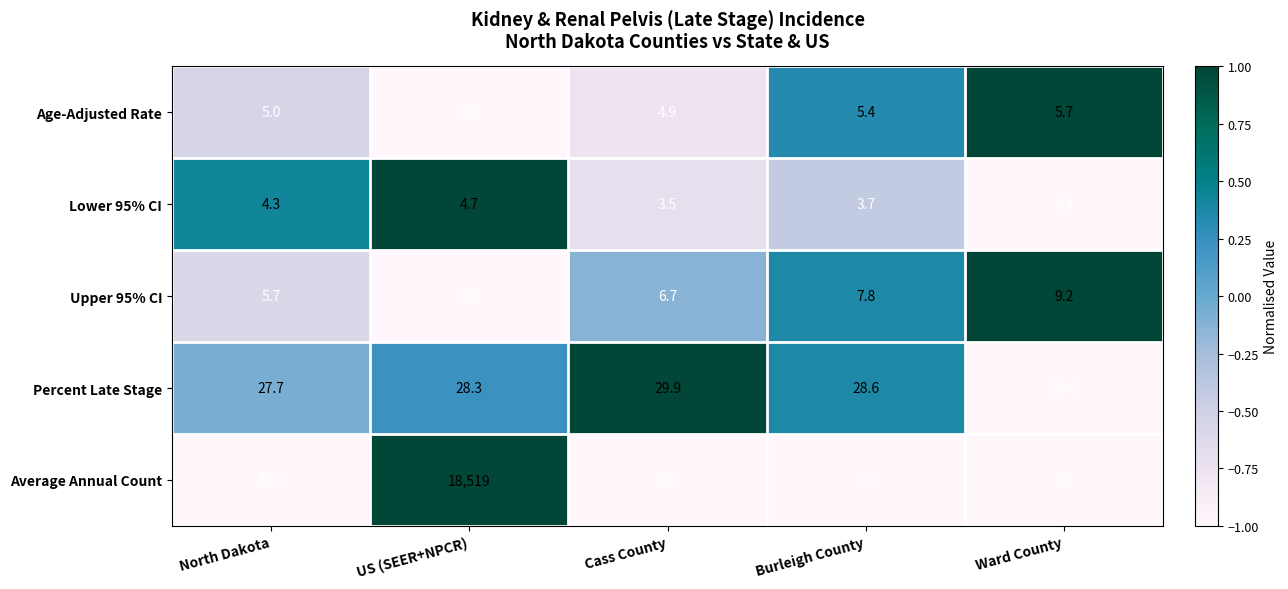

List the series in order of their peak value, lowest first.

Lower 95% CI, Age-Adjusted Rate, Upper 95% CI, Percent Late Stage, Average Annual Count